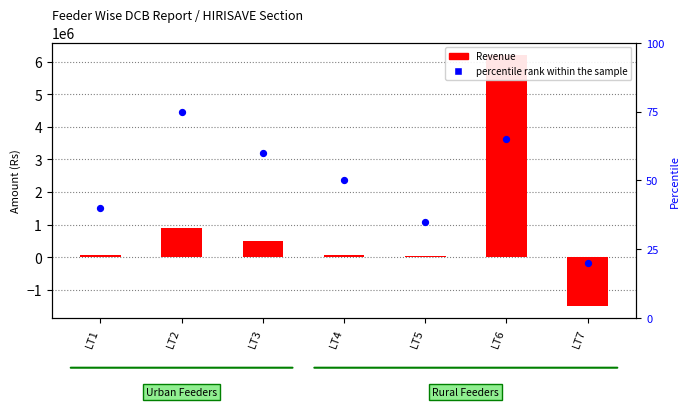

What are all the series names shown in the legend?

Revenue, percentile rank within the sample